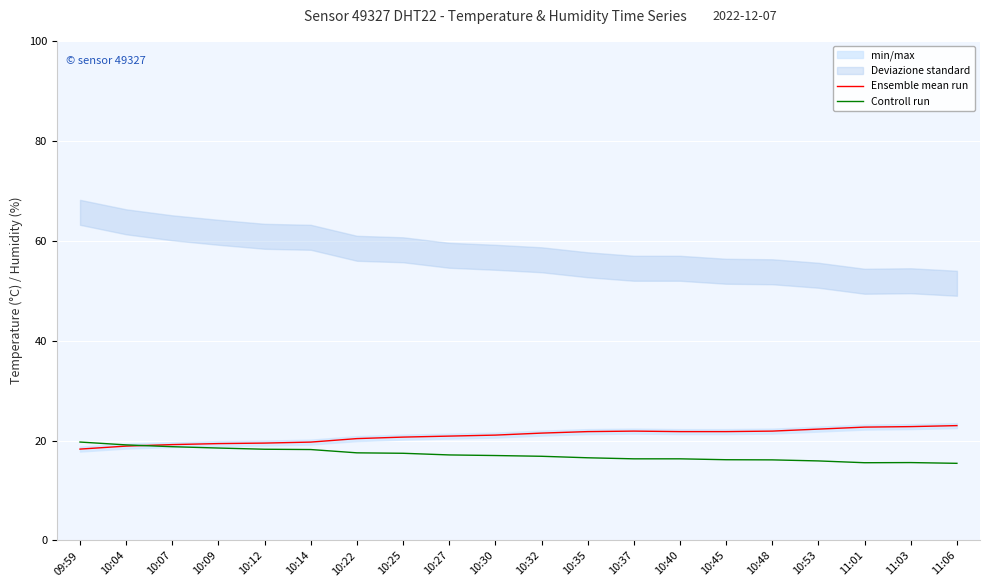

What is the label of the 5th point from the left?

10:12